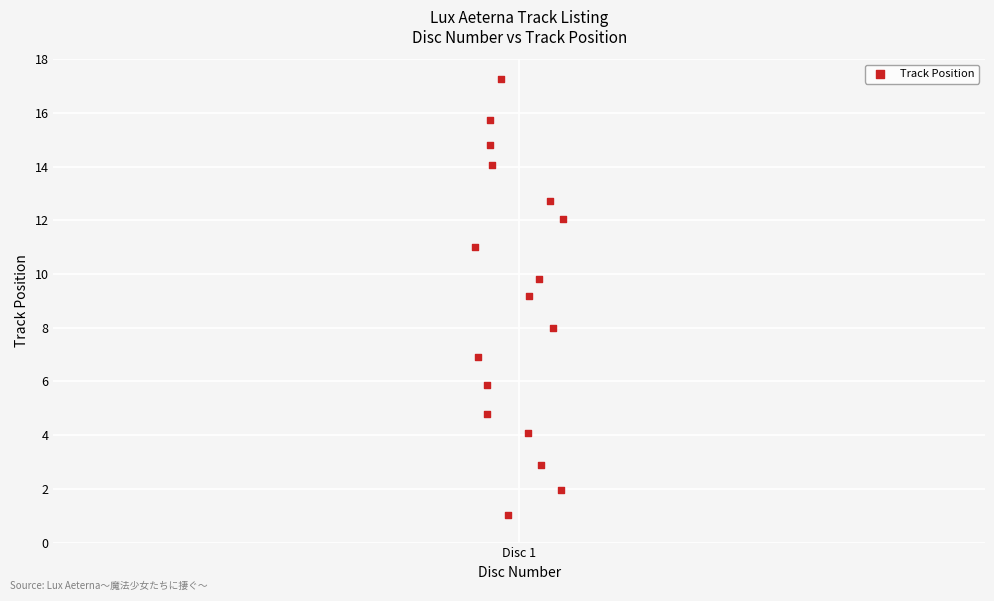

What is the range of Y values (max minus min)?

16.3